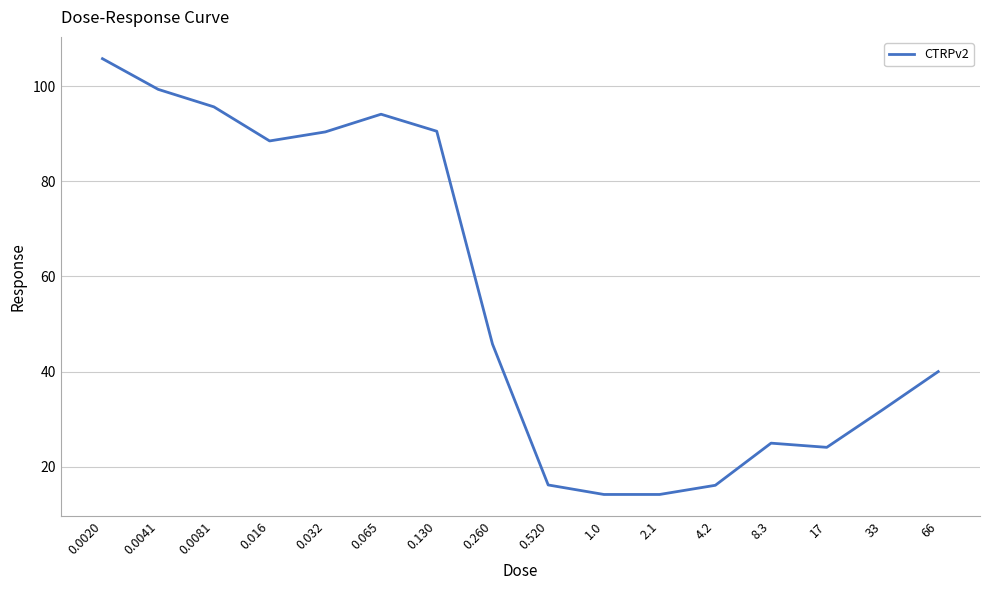

What is the greatest value displayed?

105.8